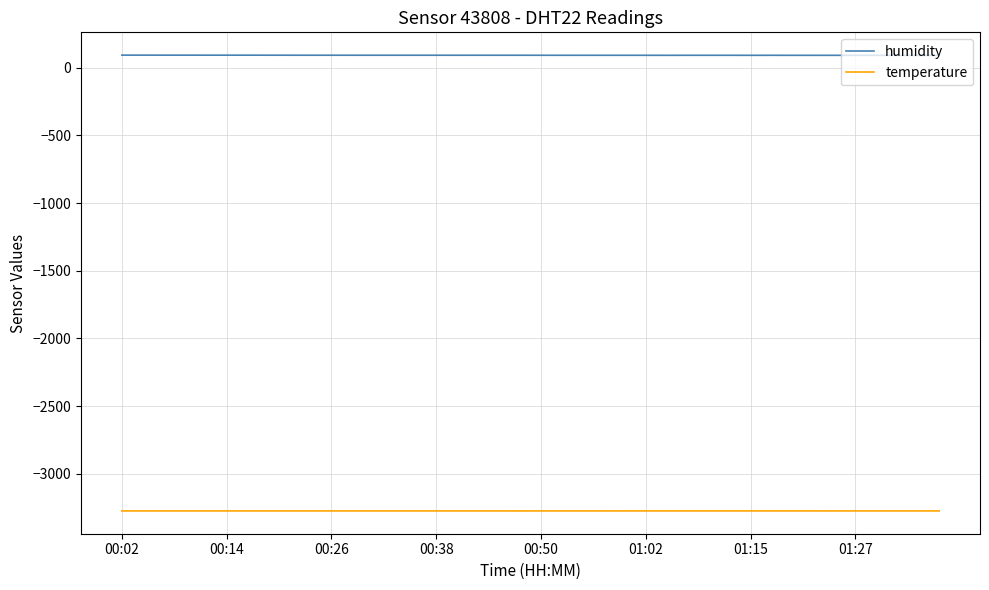

What is the lowest value of the temperature series?

-3273.7